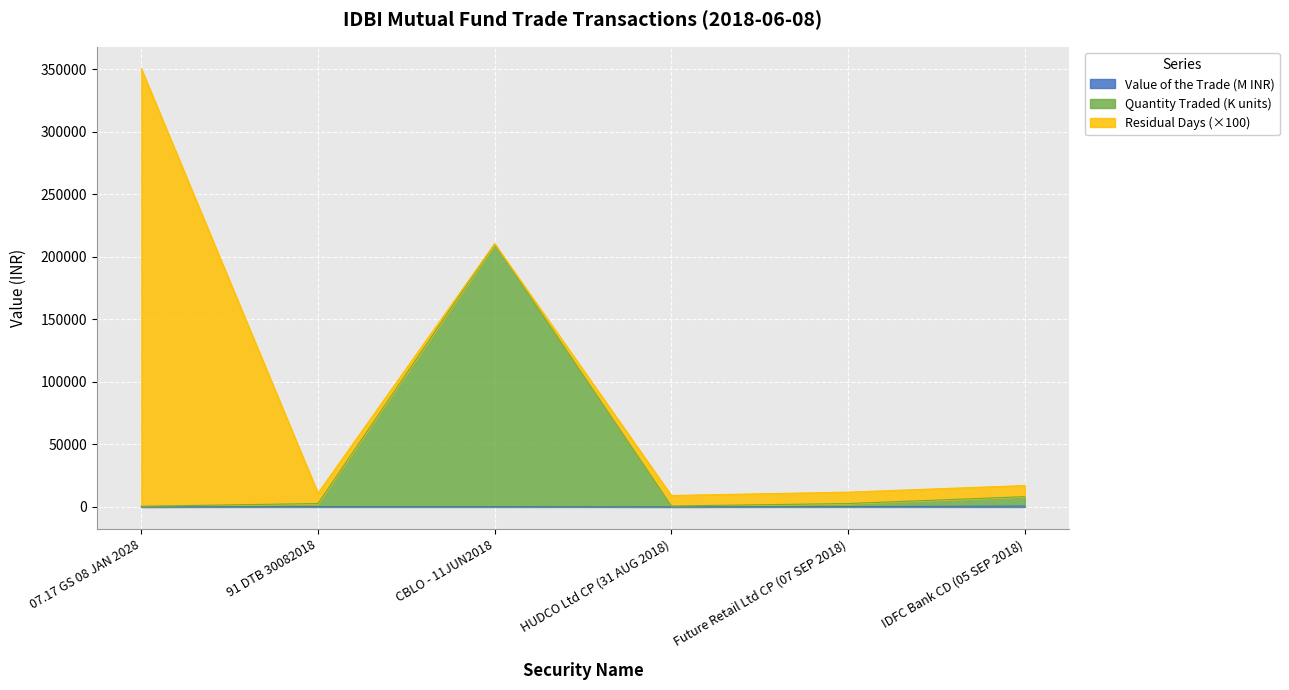

What is the average value of the Quantity traded series?

37550.9